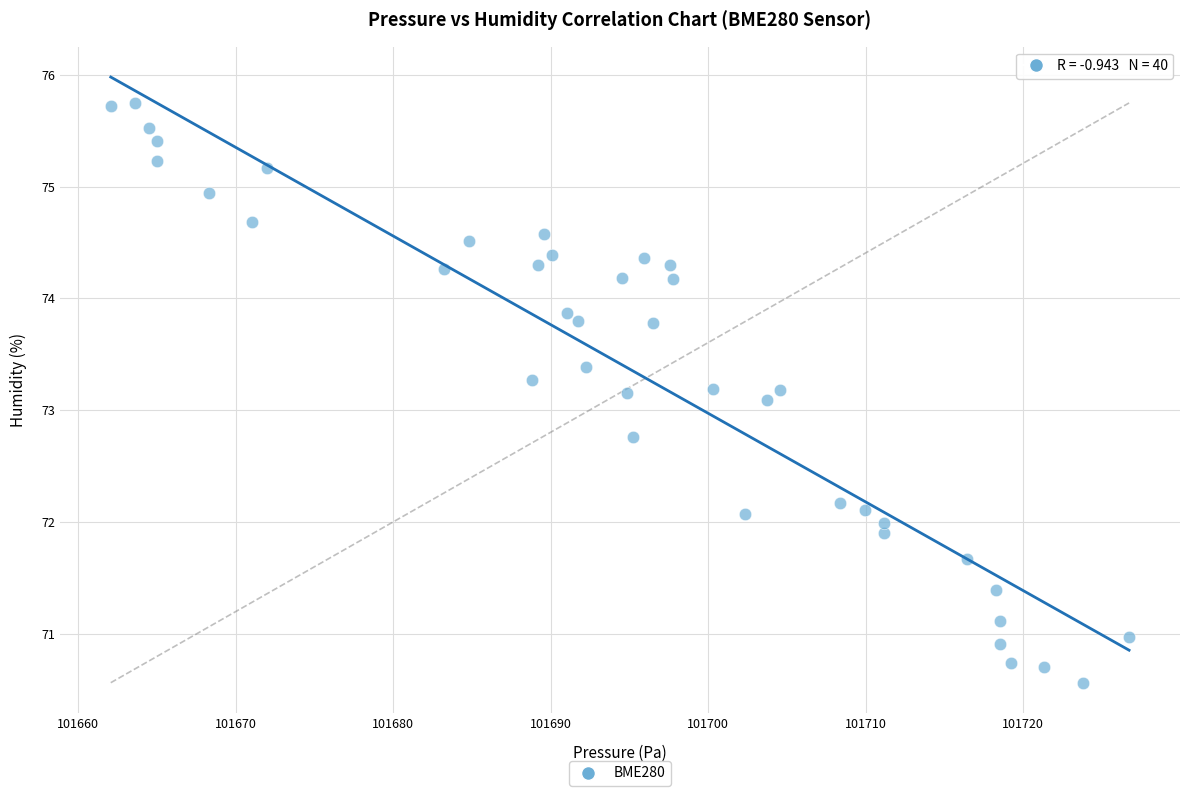

What is the range of X values (max minus min)?

64.7